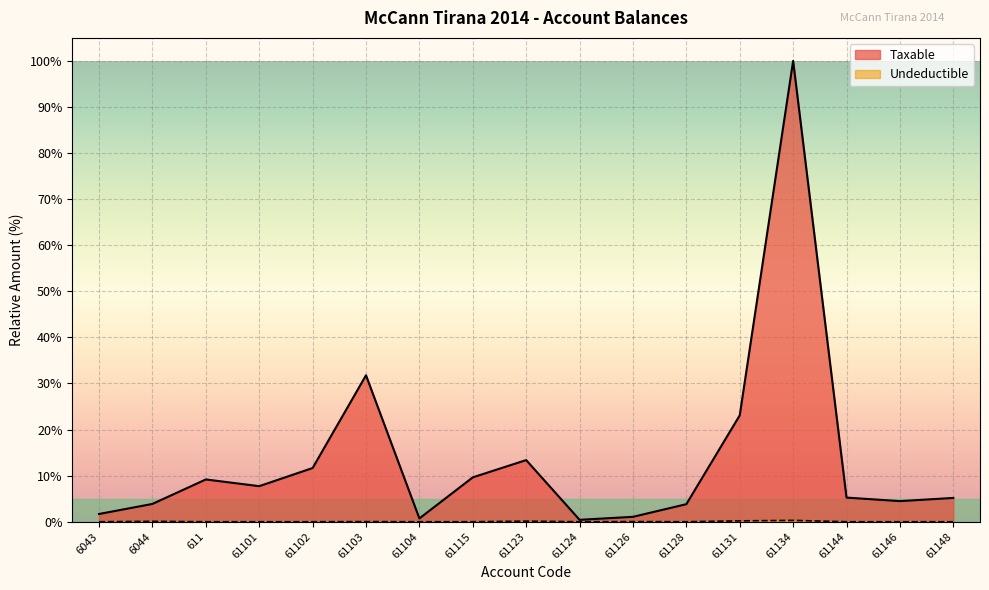

Is it true that Taxable equals 12.7 at 611?

False